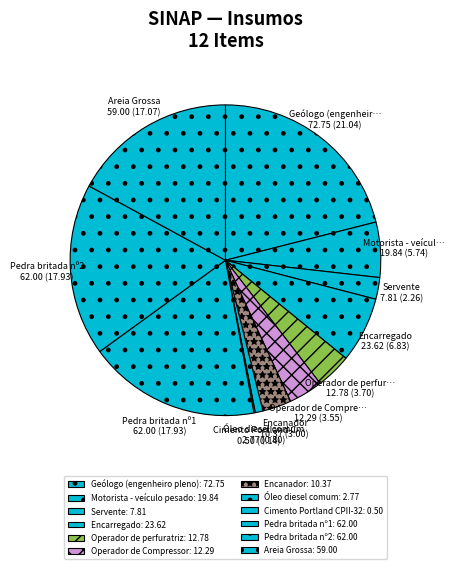

What is the ratio of the value at Geólogo (engenheiro pleno) to the value at Areia Grossa?

1.2